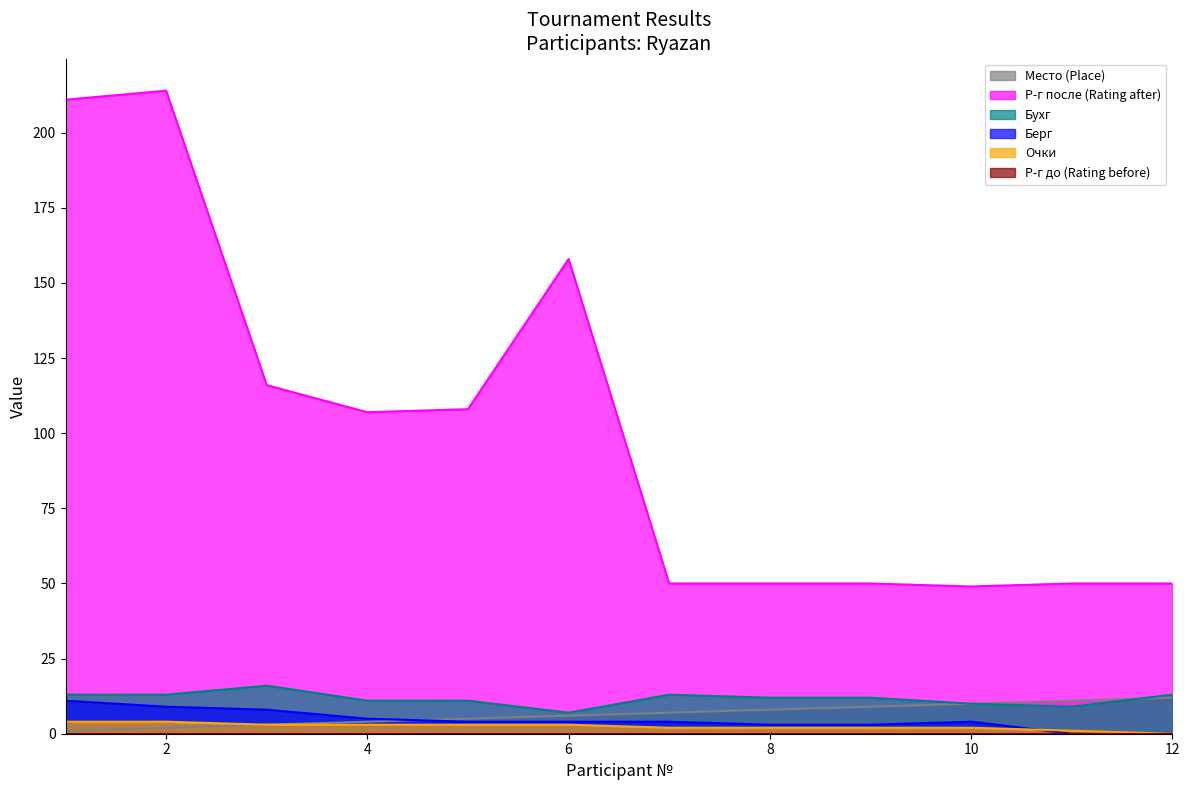

What is the total value across all series at 6?

178